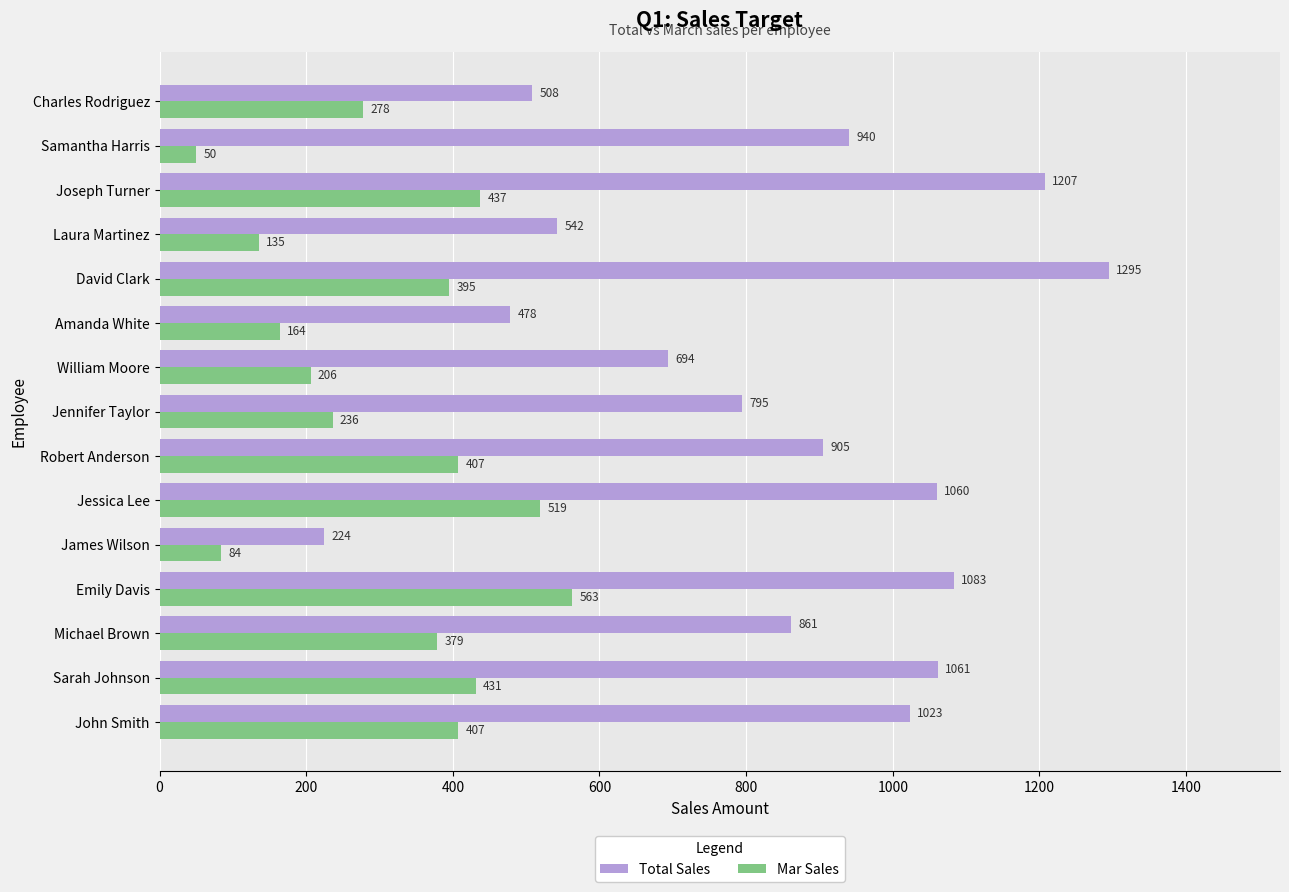

What is the average value of the Total Sales series?

845